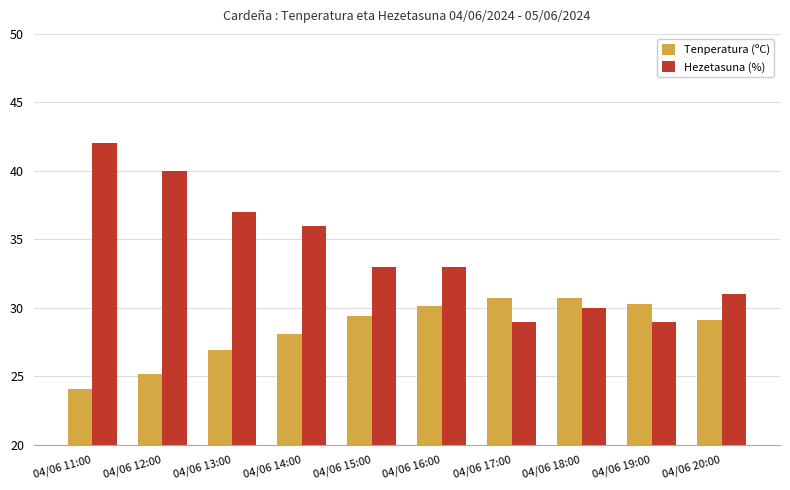

What is the total value across all series at 04/06 12:00?

65.2